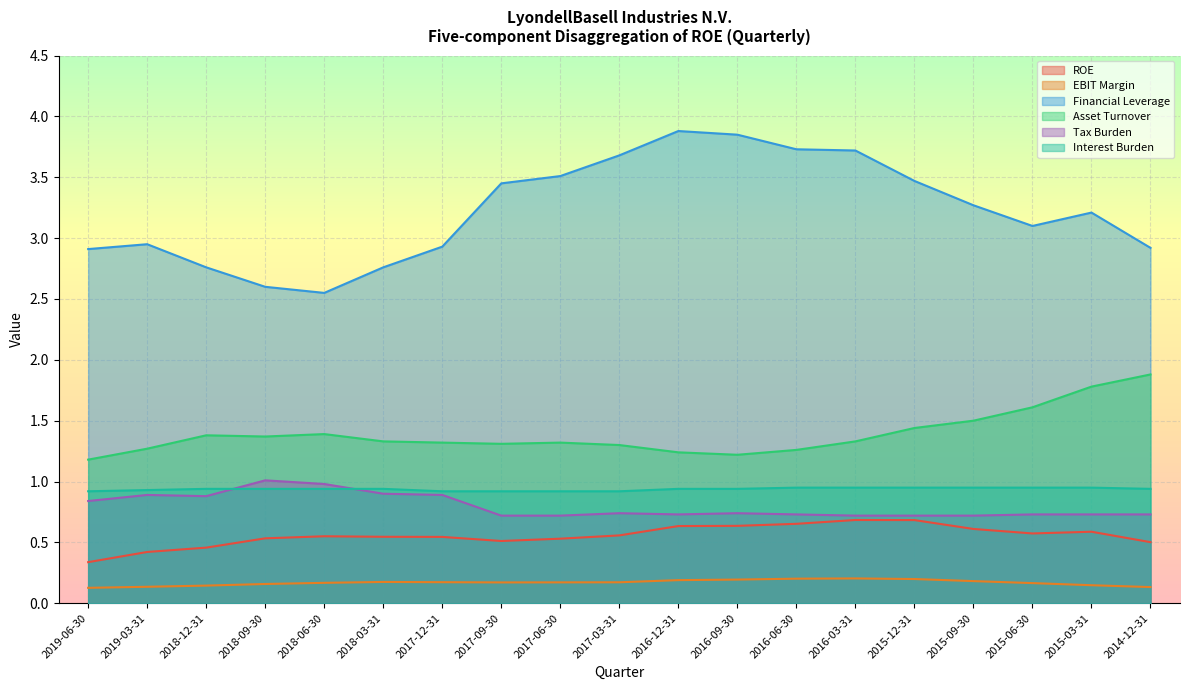

List the labels in order of EBIT Margin value, largest first.

2016-03-31, 2016-06-30, 2015-12-31, 2016-09-30, 2016-12-31, 2015-09-30, 2018-03-31, 2017-12-31, 2017-03-31, 2017-06-30, 2017-09-30, 2018-06-30, 2015-06-30, 2018-09-30, 2015-03-31, 2018-12-31, 2019-03-31, 2014-12-31, 2019-06-30